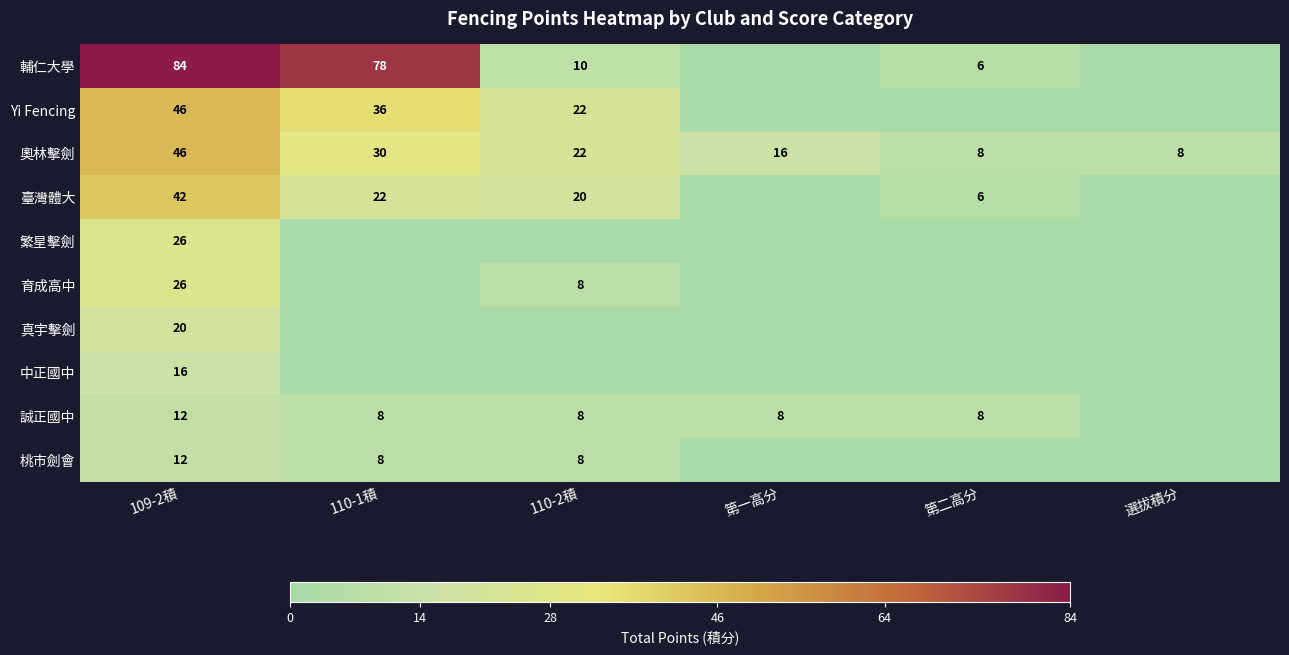

At how many categories does at least one series exceed 13?

4